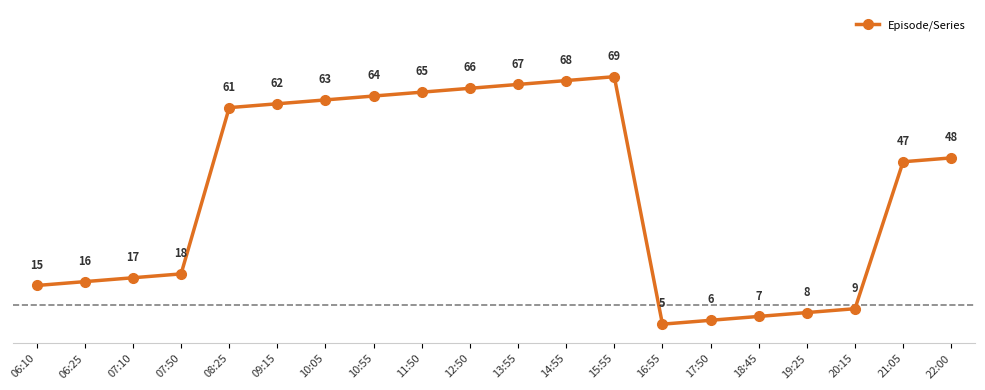

Does the chart have visible grid lines?

No